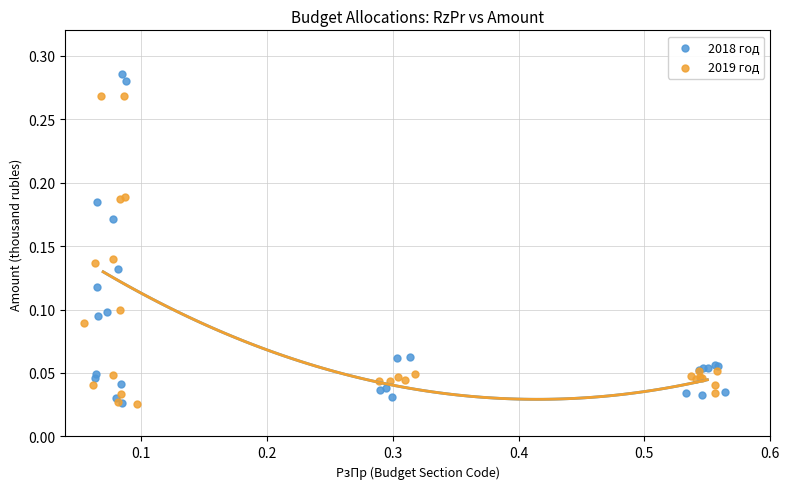

Which series has the largest Y range (max minus min)?

2018 год